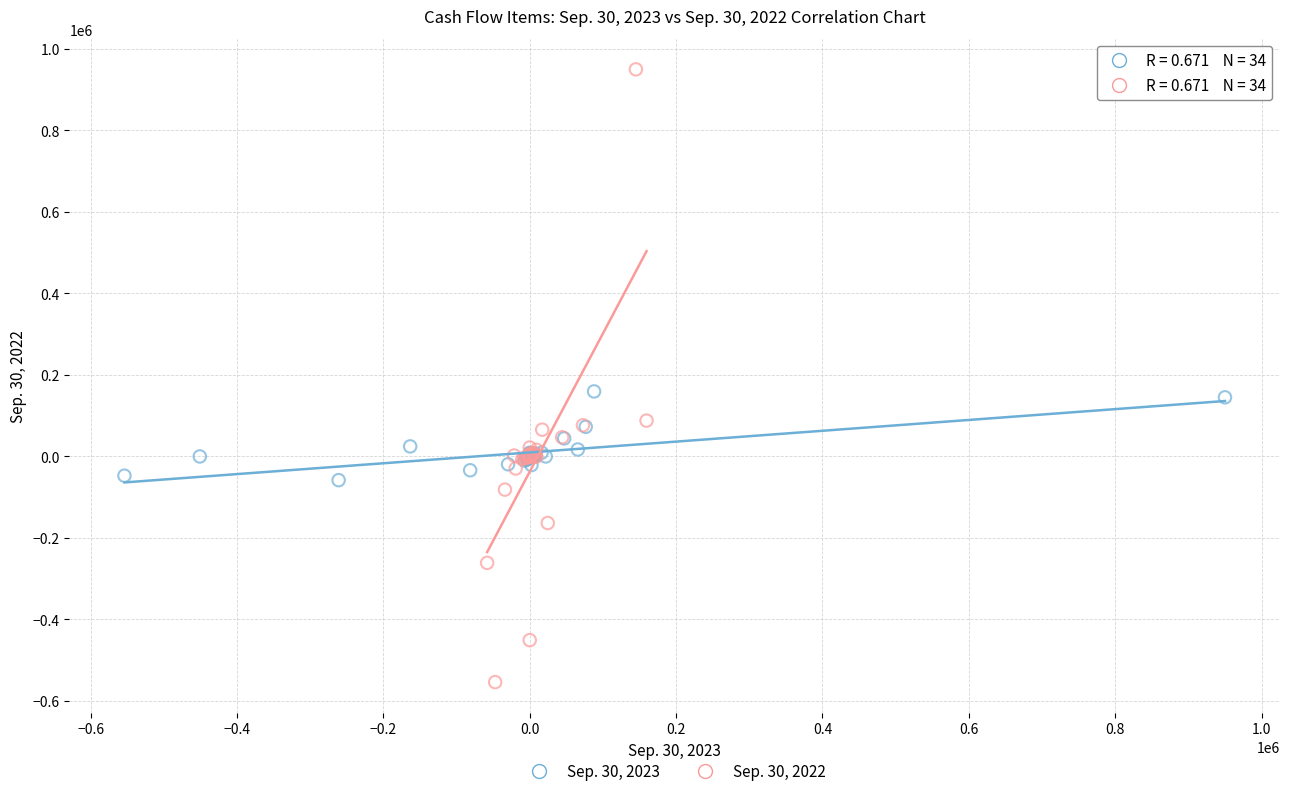

Which series reaches the maximum Y coordinate?

Sep. 30, 2022